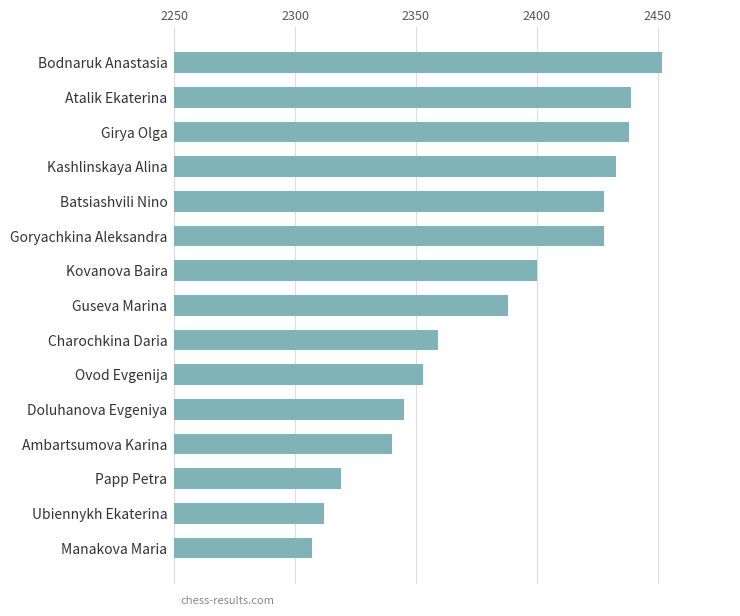

What is the smallest value displayed?

2307